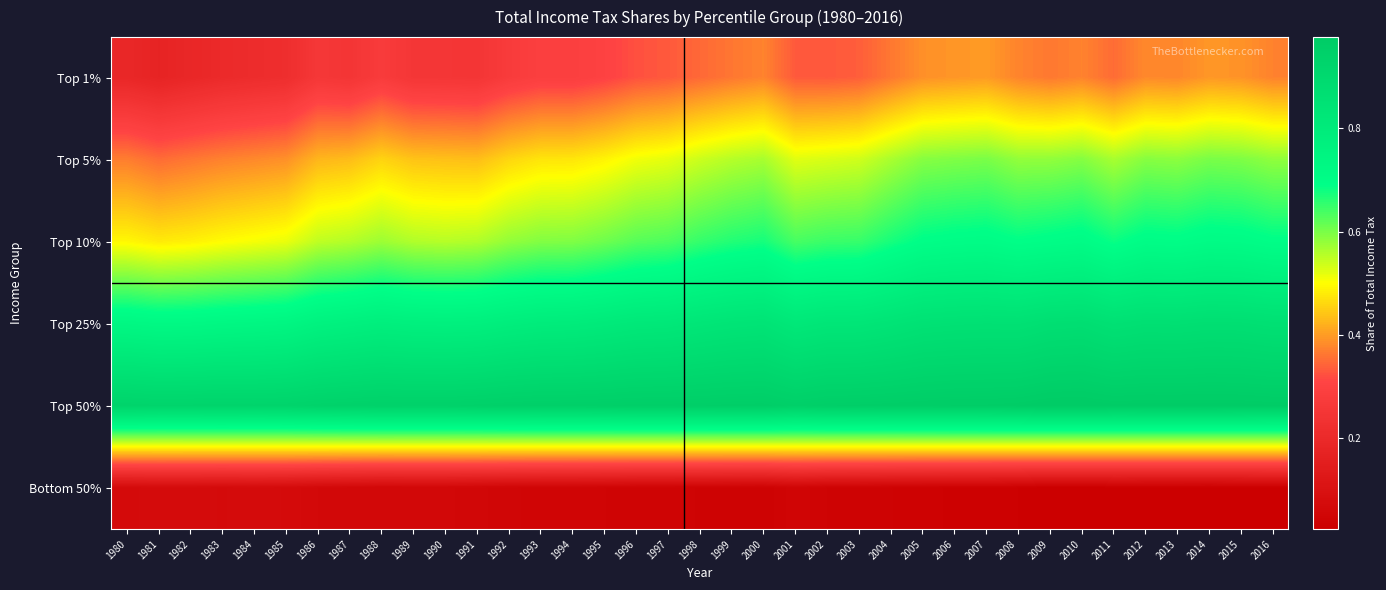

What is the spread (max minus min) of values at 1985?

0.9